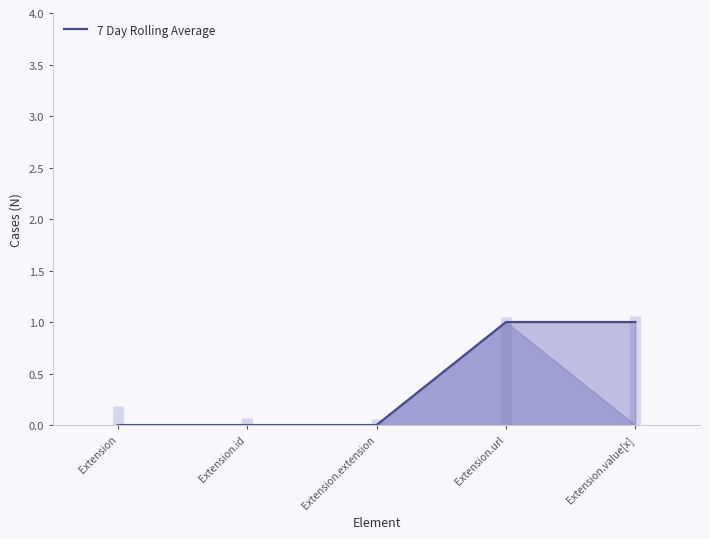

Reading left to right, what are all the values shown in this chart?

Extension=0	Extension.id=0	Extension.extension=0	Extension.url=1	Extension.value[x]=1